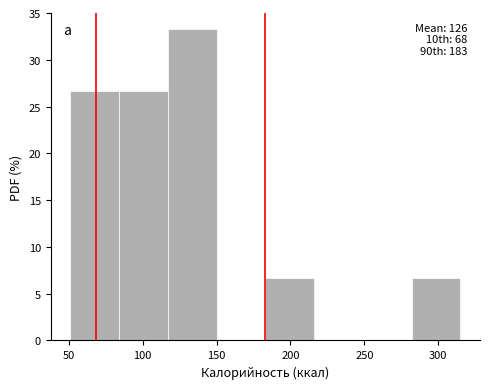

Over which range of the x-axis is the bar tallest?

117 to 150